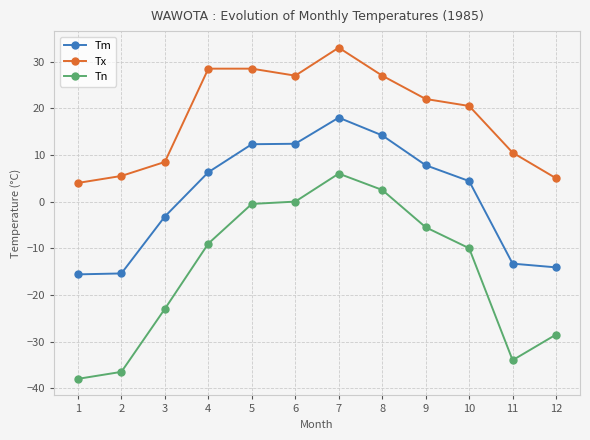

What is the sum of the Tn values at 10 and 8?

-7.5